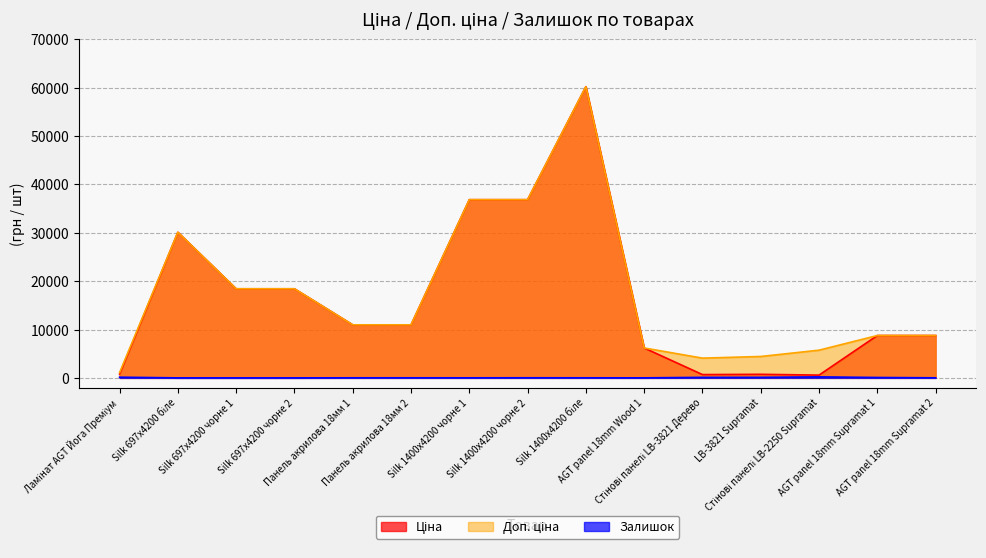

True or false: Залишок and Ціна intersect in this chart.

False